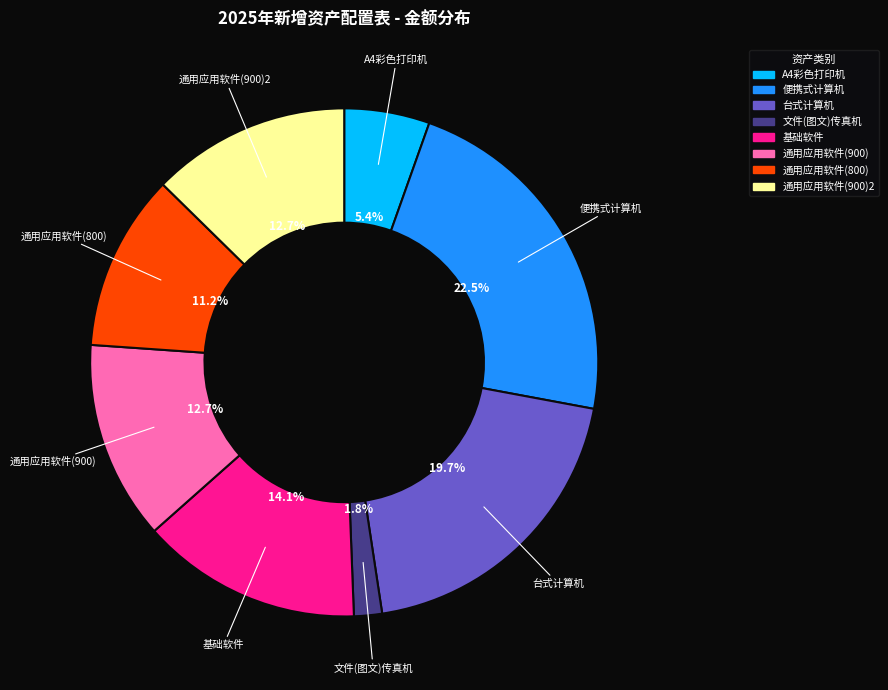

To the nearest percent, what is the average slice percentage?

12%